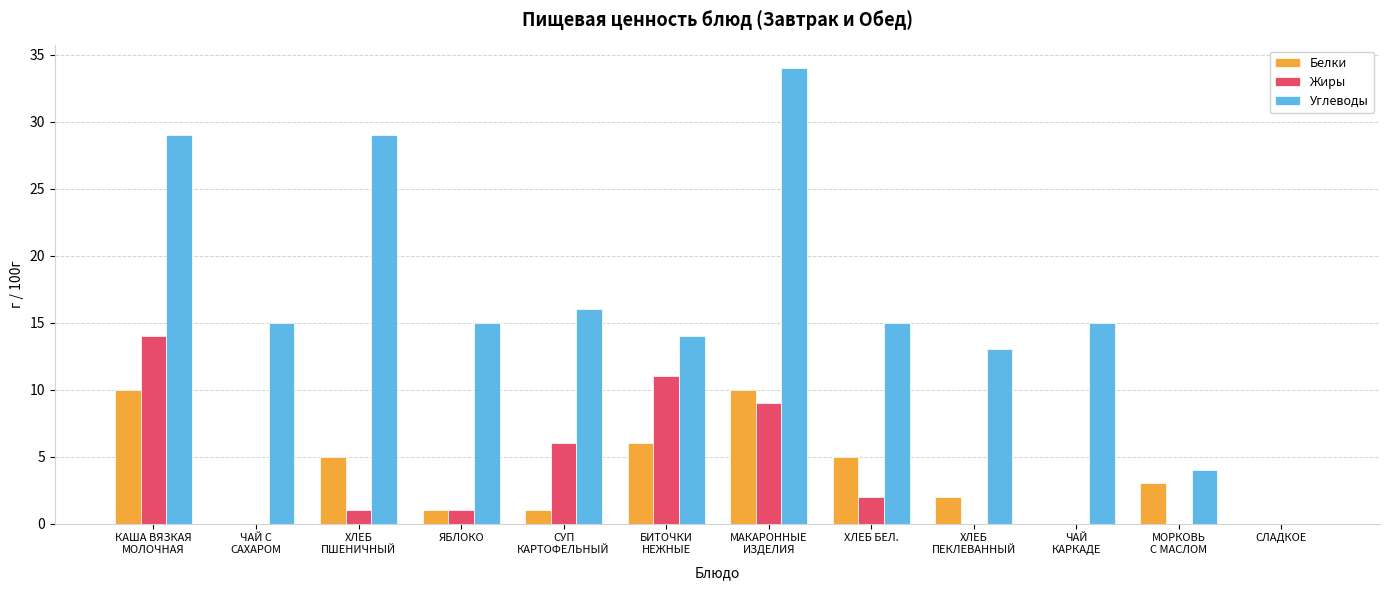

What is the sum of all Жиры values?

44